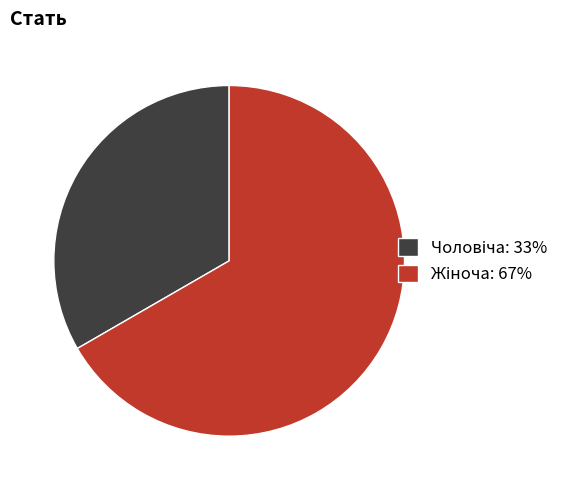

How many segments does this pie chart have?

2